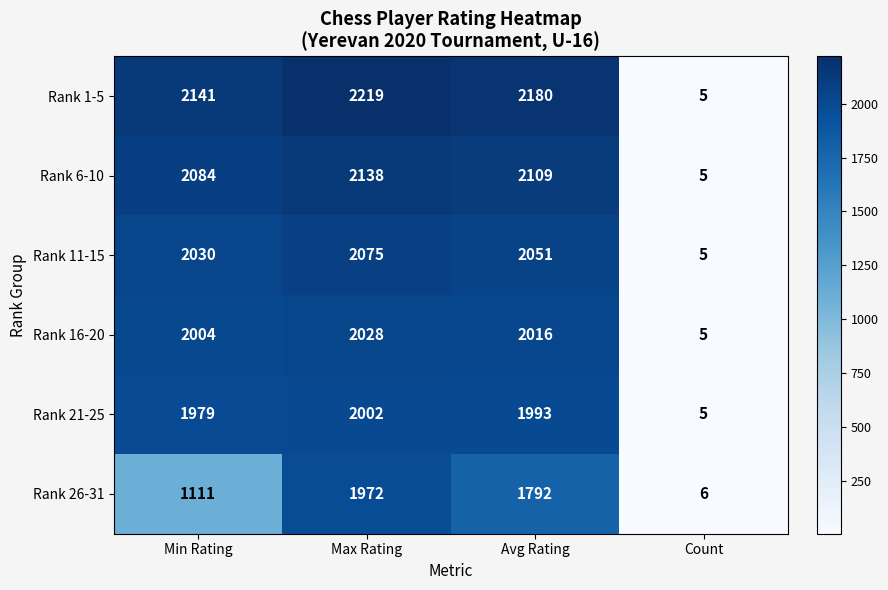

Reading right to left, what are all the values shown in this chart?

Rank 1-5: Count=5	Avg Rating=2180	Max Rating=2219	Min Rating=2141
Rank 6-10: Count=5	Avg Rating=2109	Max Rating=2138	Min Rating=2084
Rank 11-15: Count=5	Avg Rating=2051	Max Rating=2075	Min Rating=2030
Rank 16-20: Count=5	Avg Rating=2016	Max Rating=2028	Min Rating=2004
Rank 21-25: Count=5	Avg Rating=1993	Max Rating=2002	Min Rating=1979
Rank 26-31: Count=6	Avg Rating=1792	Max Rating=1972	Min Rating=1111